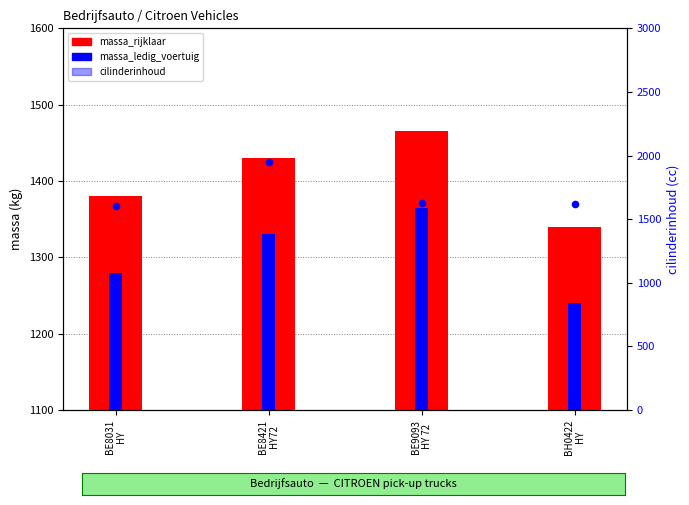

Which series reaches the maximum Y coordinate?

cilinderinhoud